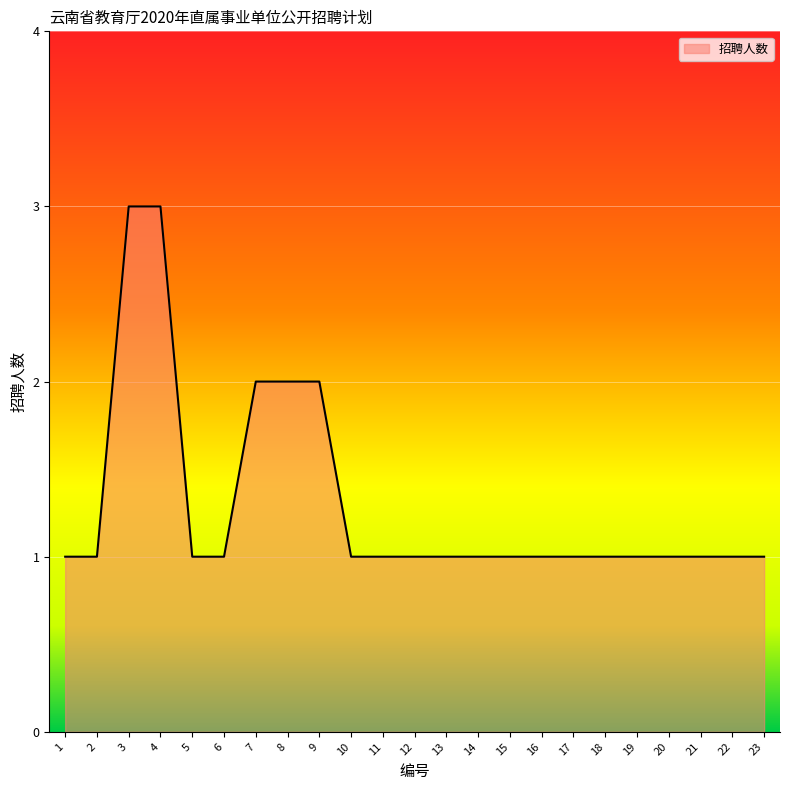

Reading left to right, extract all data points from this chart.

1	1	3	3	1	1	2	2	2	1	1	1	1	1	1	1	1	1	1	1	1	1	1